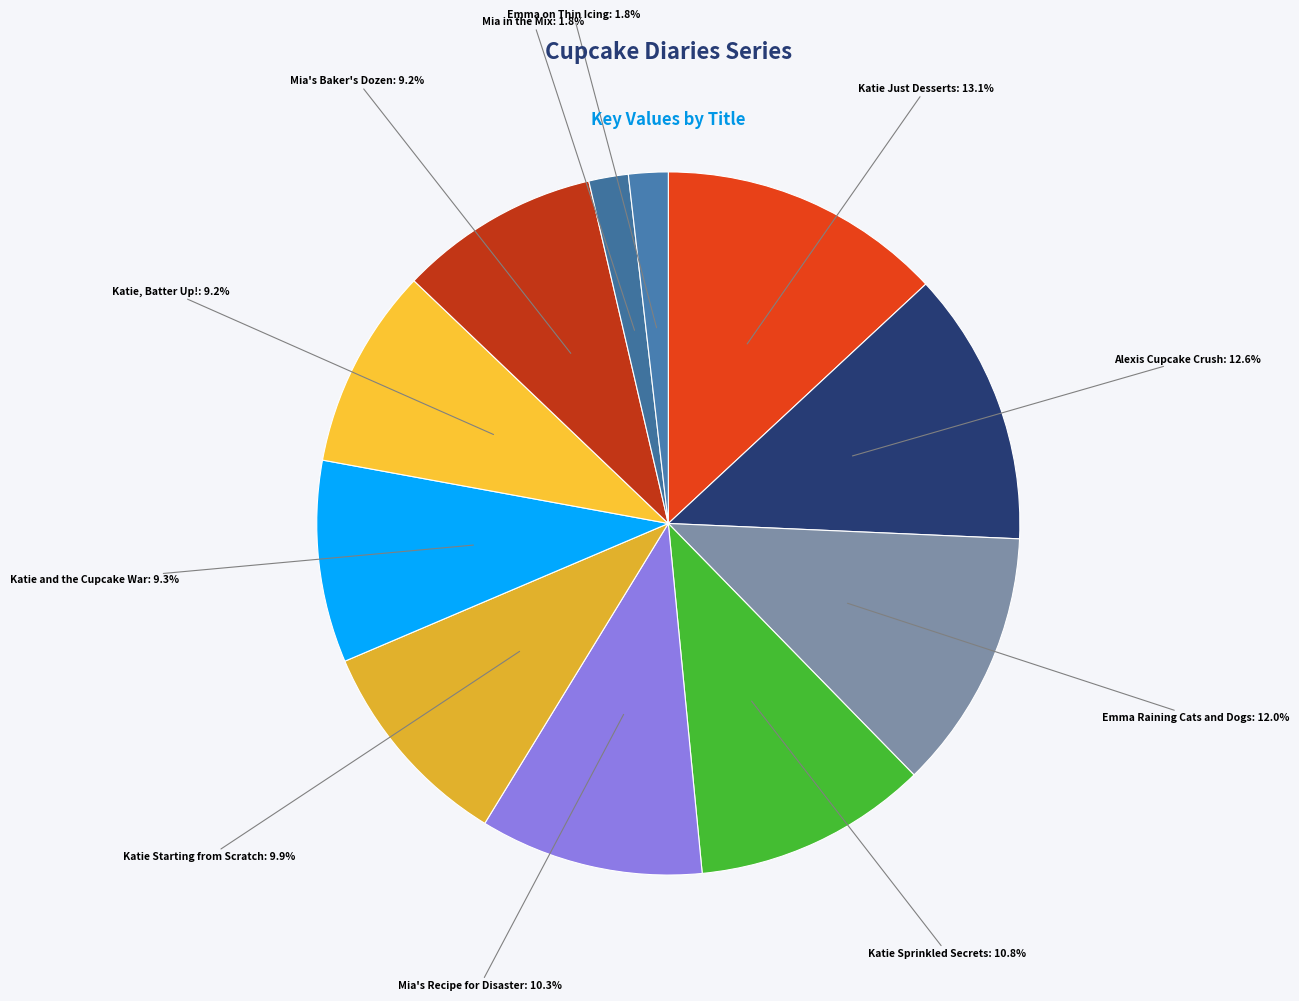

Is Katie, Batter Up! the majority of the pie?

No